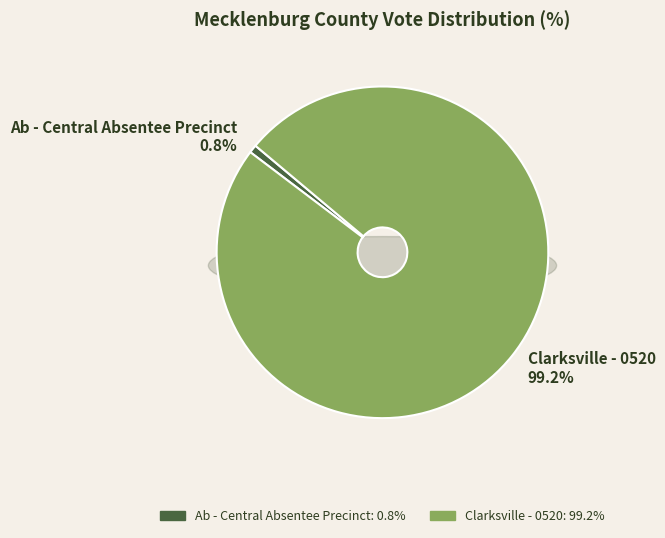

What portion of the pie excludes Clarksville - 0520?

0.8%